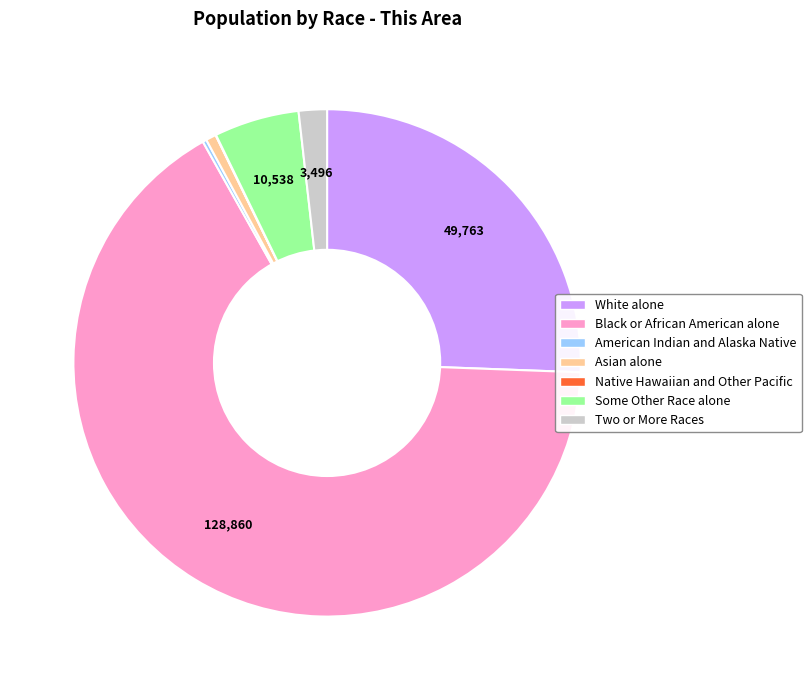

Which slice is the largest?

Black or African American alone